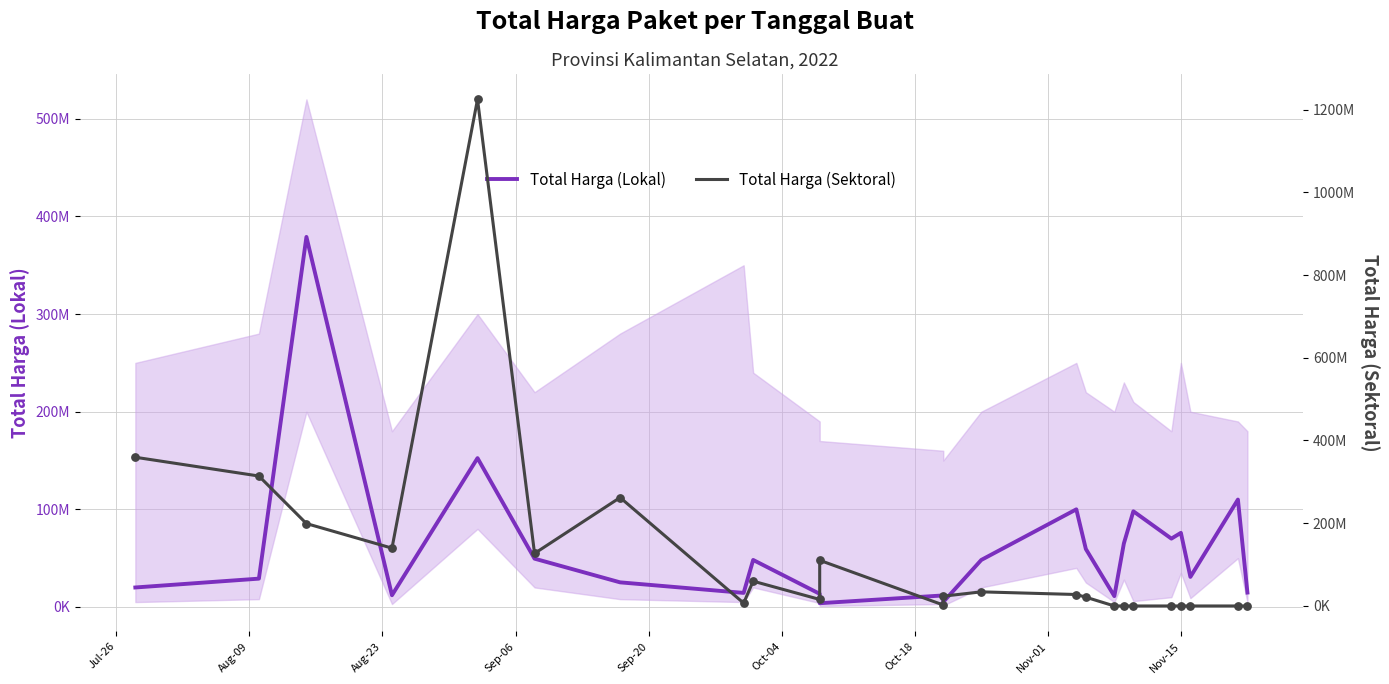

Which series has the largest total across all categories?

Total Harga (Sektoral)